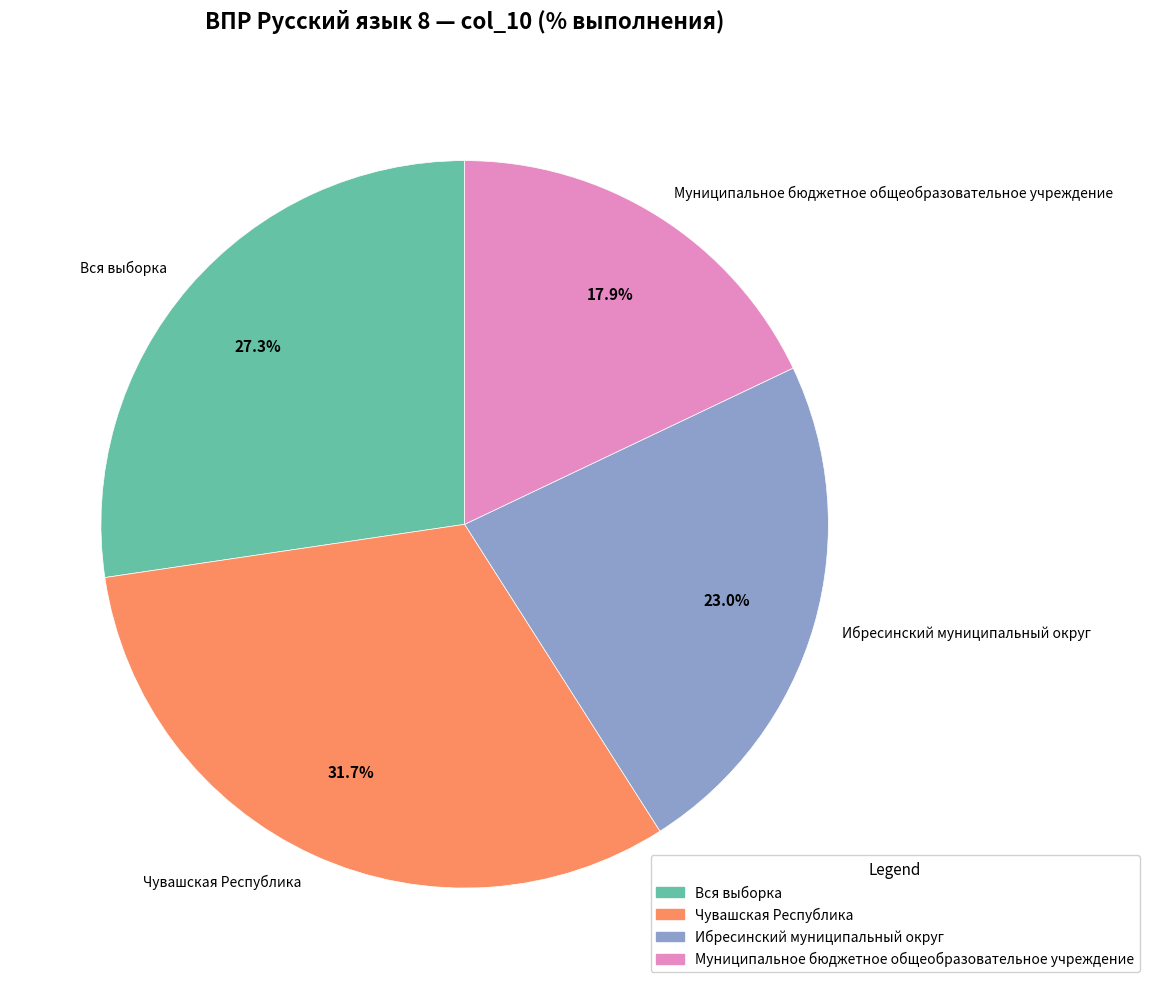

Does Ибресинский муниципальный округ account for over 50% of the chart?

No